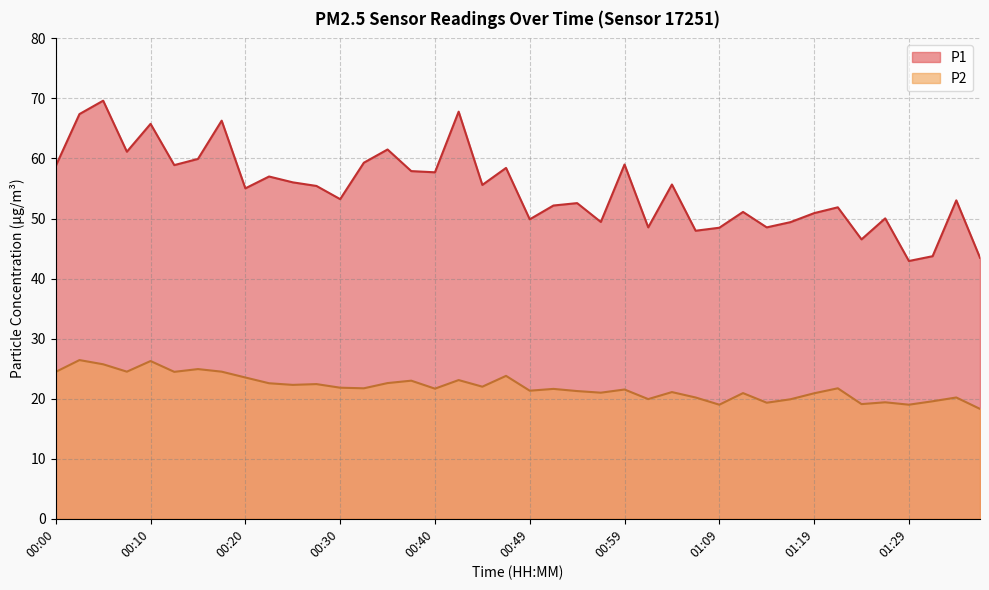

Between 01:09 and 00:10, which is larger?

00:10